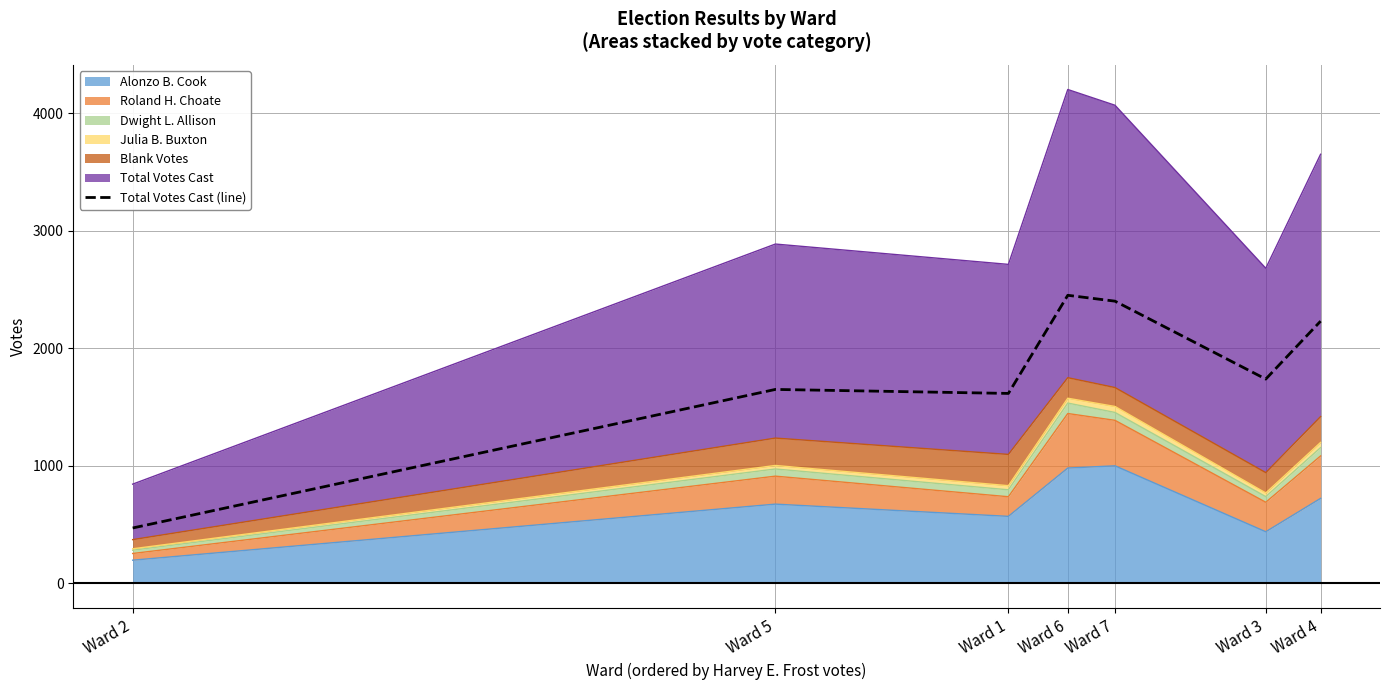

Which label corresponds to the largest value in the chart?

Ward 6